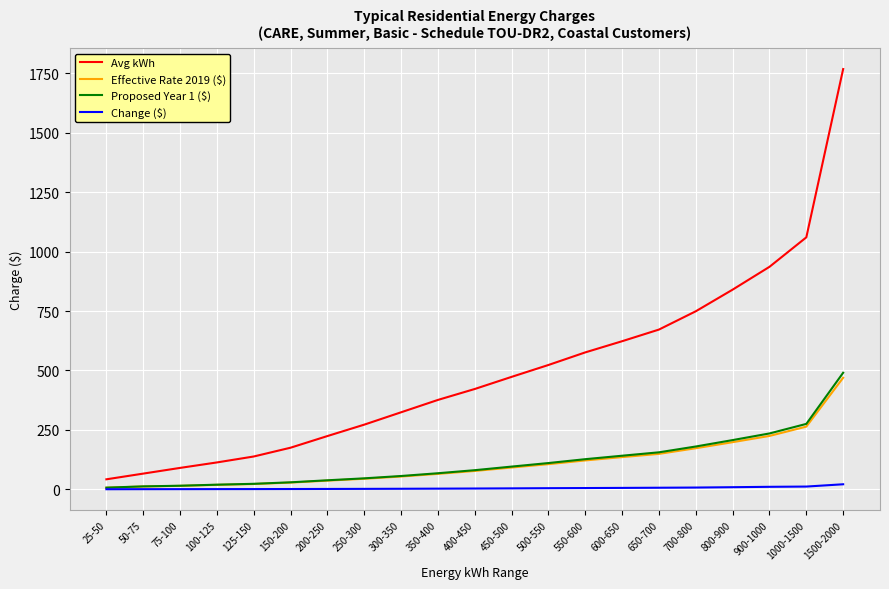

Which series has the largest range (max minus min)?

Avg kWh